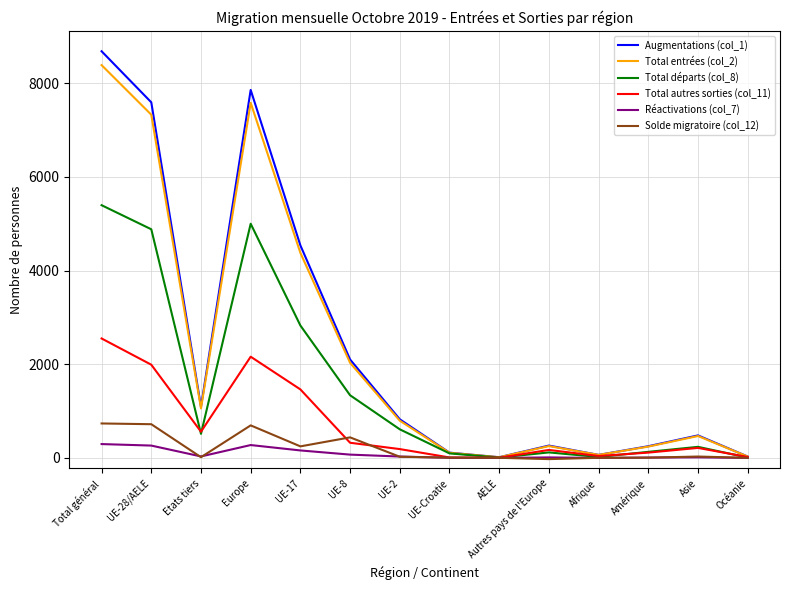

What is the sum of all Total entrées (col_2) values?

32735